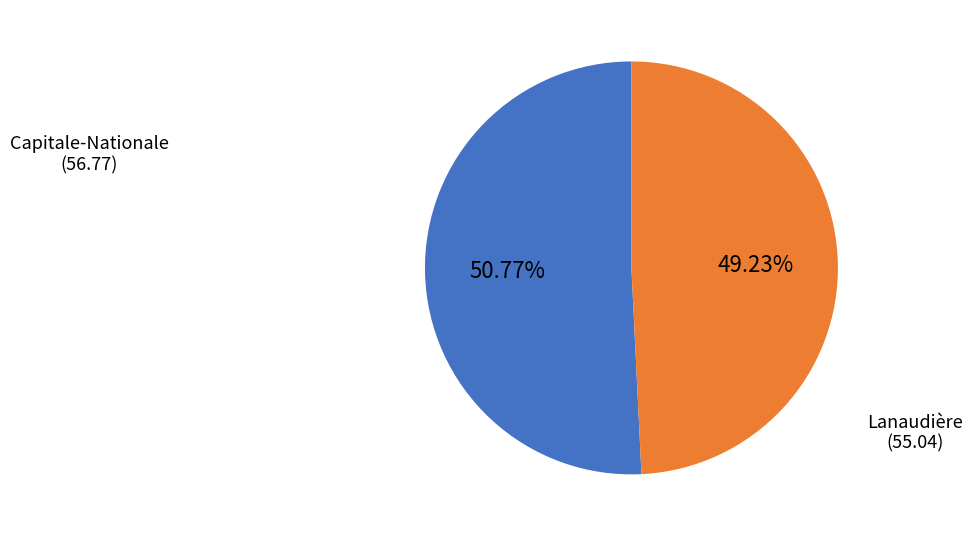

Is there a majority slice in this chart?

Yes